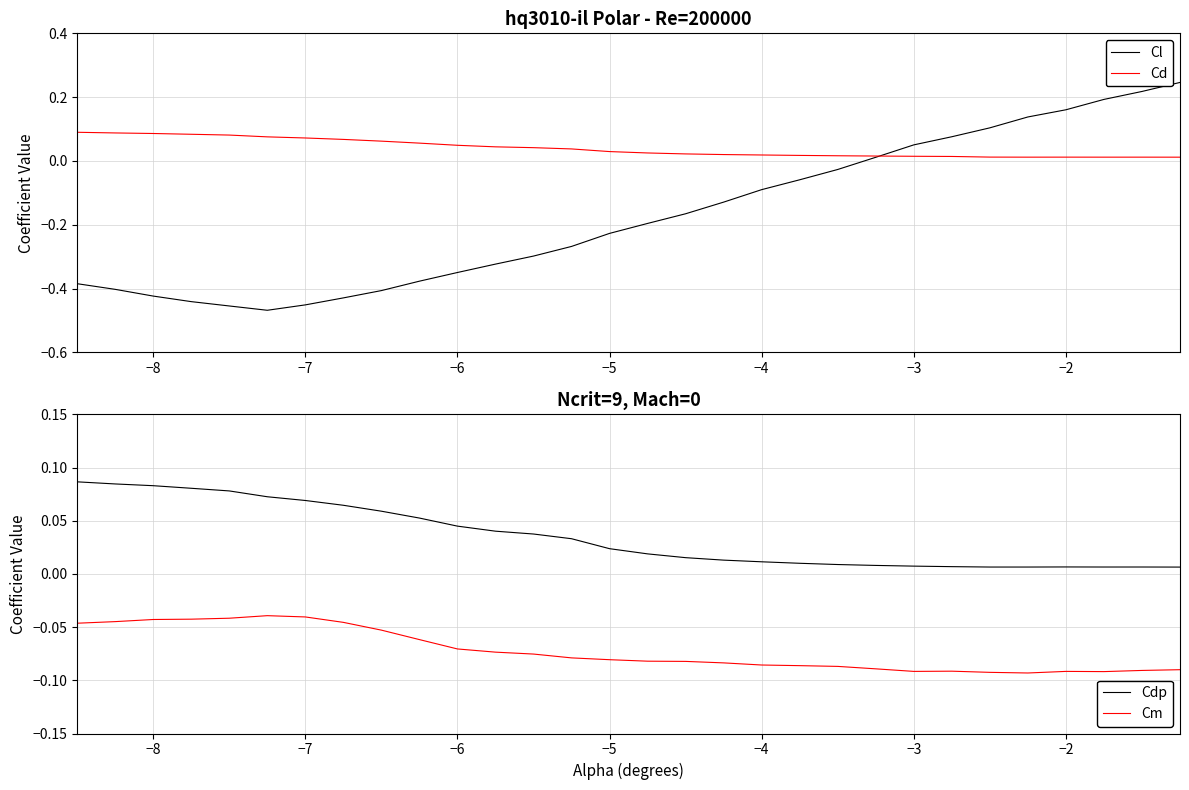

True or false: Cm and Cdp cross at least once.

False